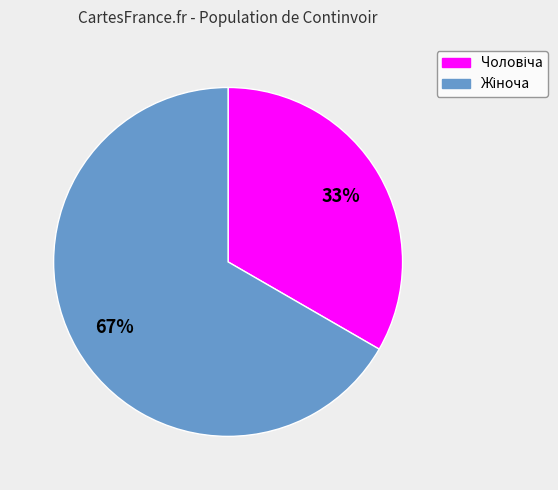

Does any single category account for the majority?

Yes